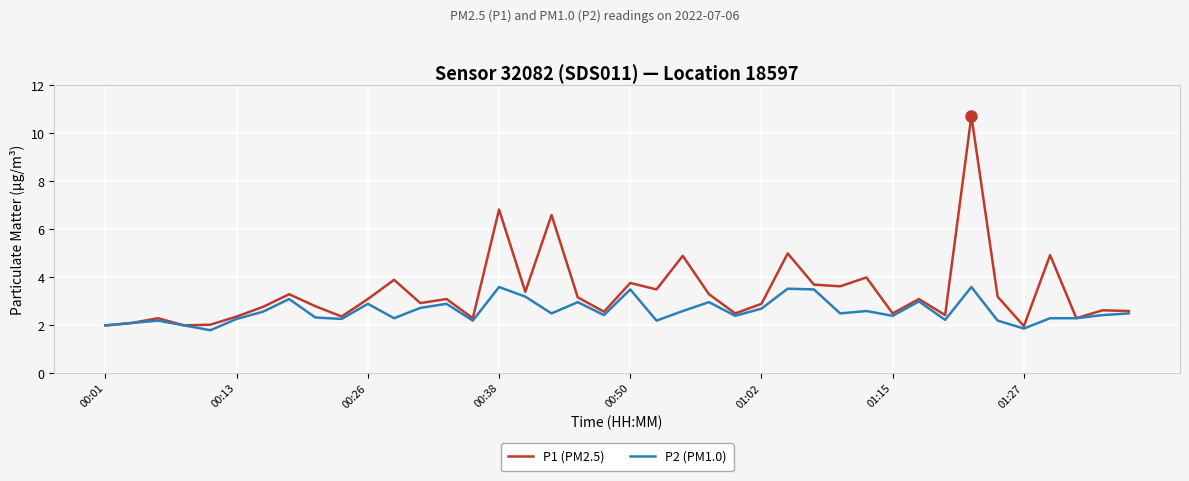

List the series in order of their overall mean, lowest first.

P2 (PM1.0), P1 (PM2.5)